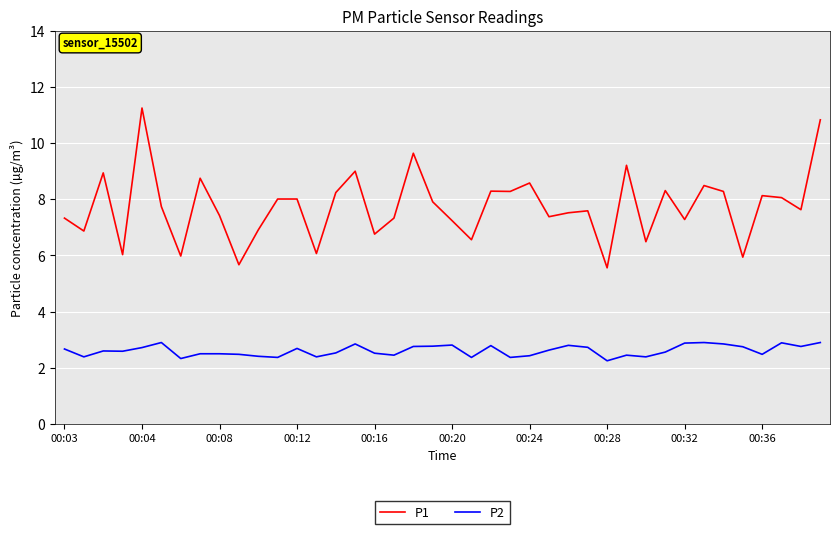

True or false: P2 and P1 intersect in this chart.

False